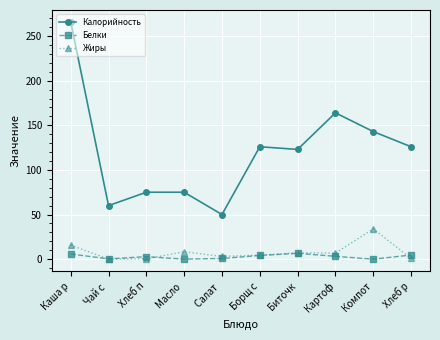

At which category is the sum across all series the highest?

Каша р